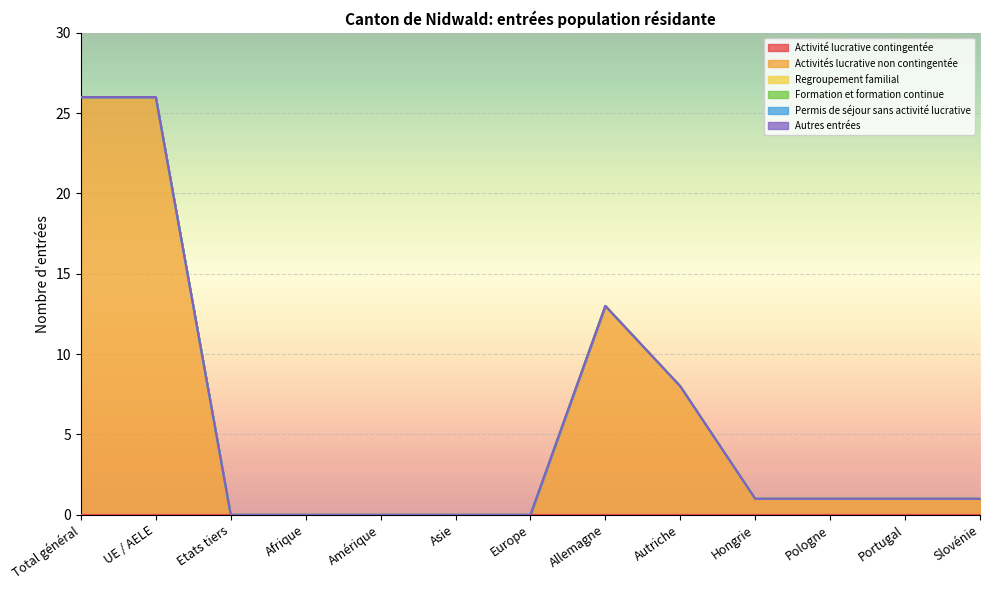

Between Afrique and Slovénie, which is larger?

Afrique